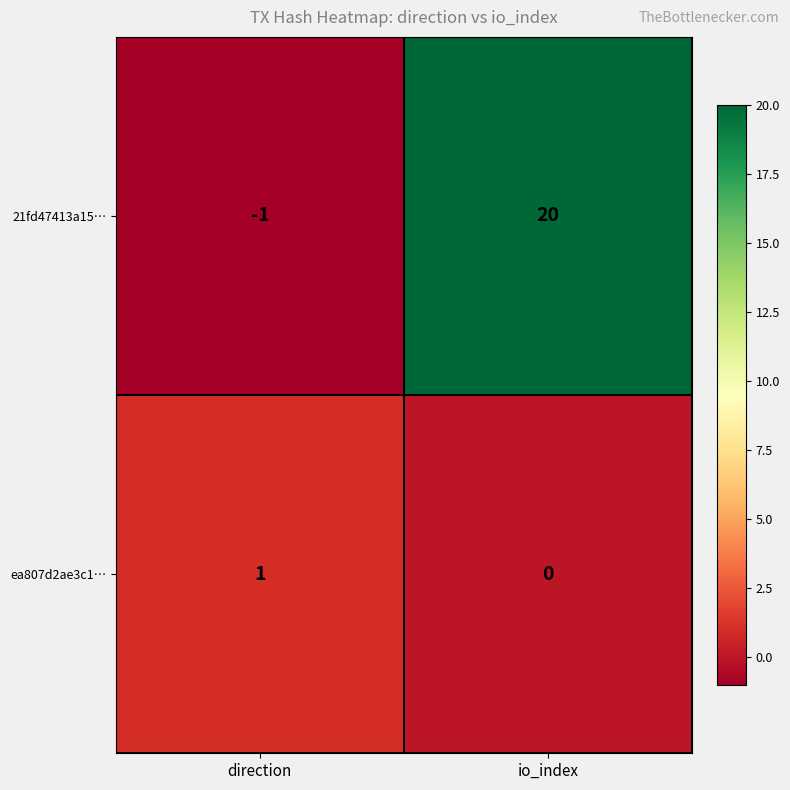

What is the sum of all 21fd47413a15… values?

19